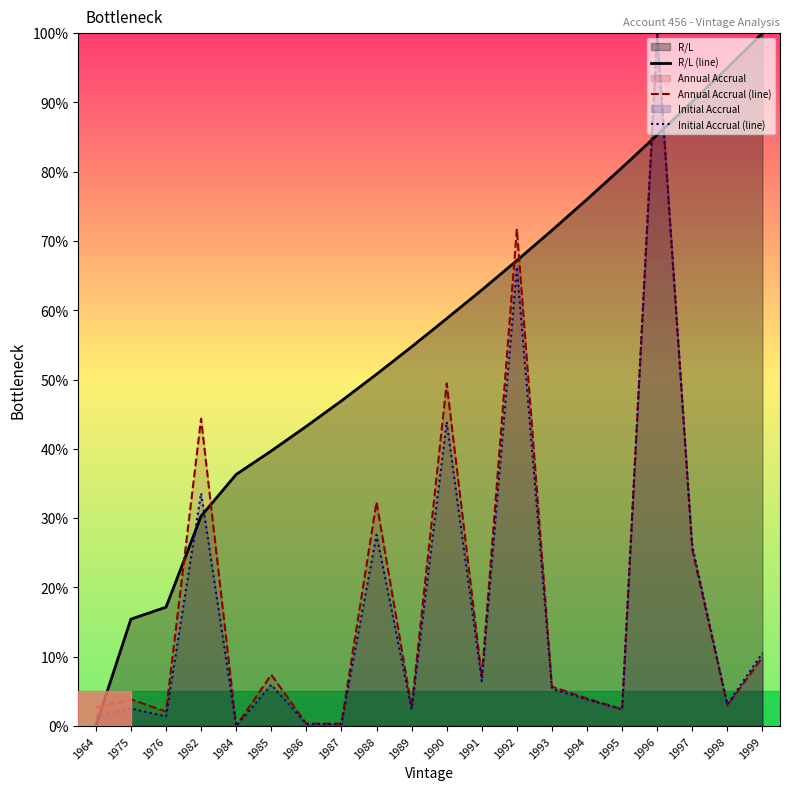

How many data points in Annual Accrual (line) are less than 5?

10